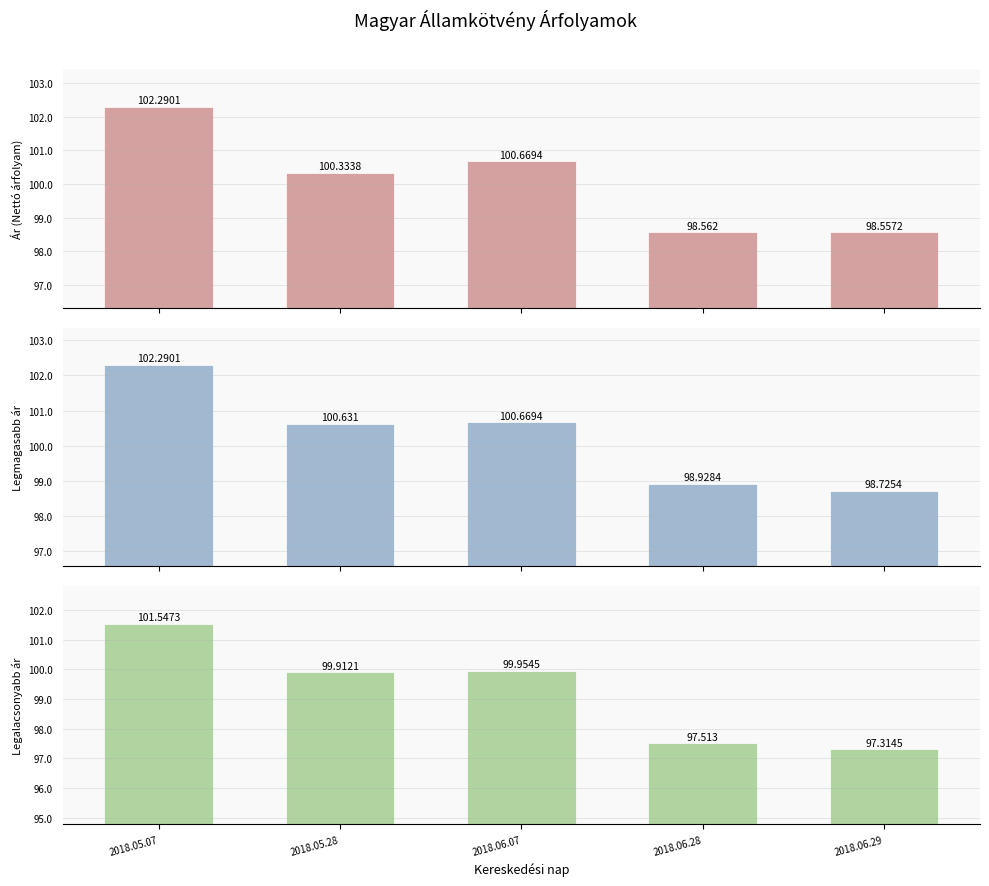

List the labels in order of Legalacsonyabb ár value, largest first.

2018.05.07, 2018.06.07, 2018.05.28, 2018.06.28, 2018.06.29